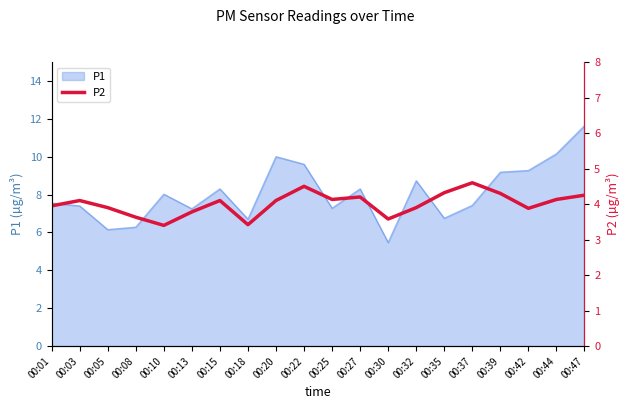

The P1 series shows 6.3 at 00:08. True or false?

True